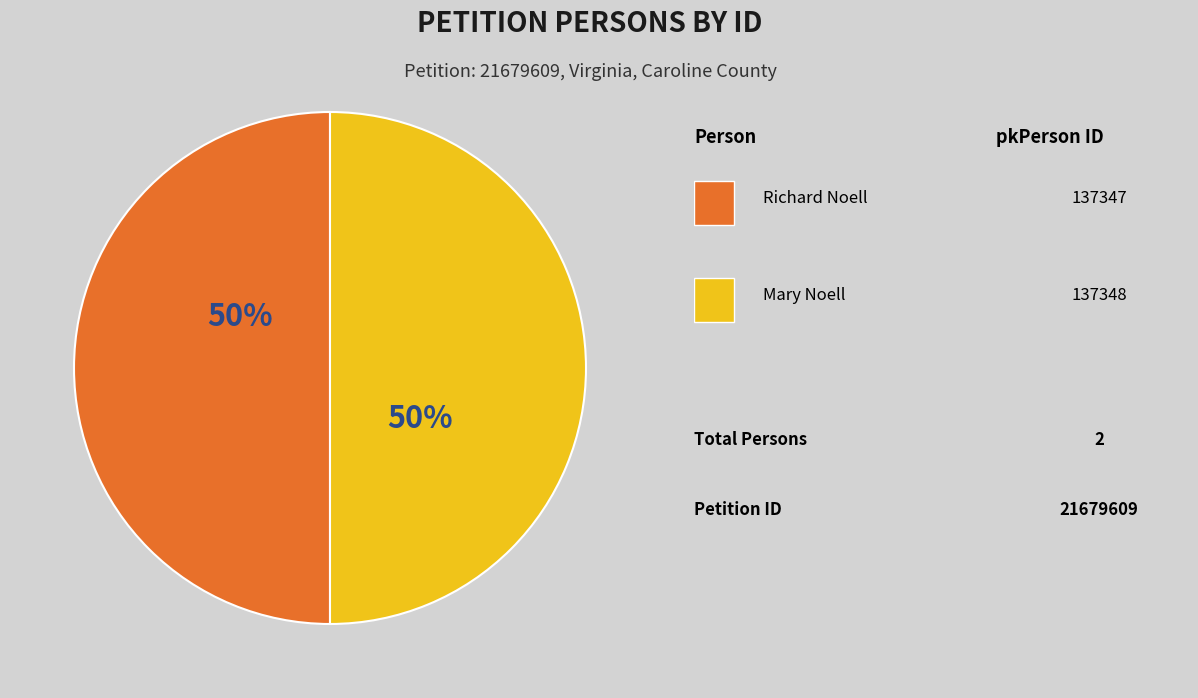

To the nearest percent, what is the average slice percentage?

50%